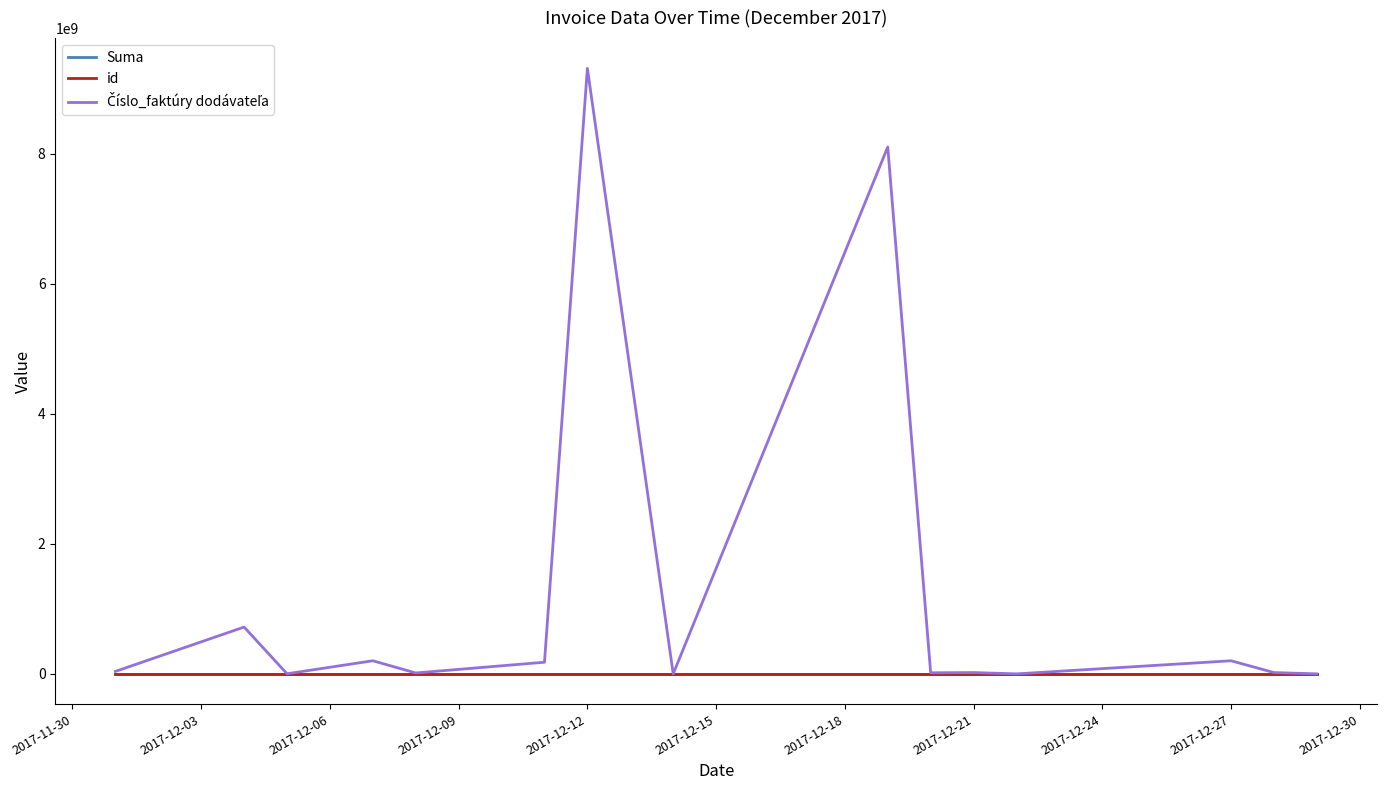

What is the difference between the second highest and second lowest values in the Číslo_faktúry dodávateľa series?

8105691539.0